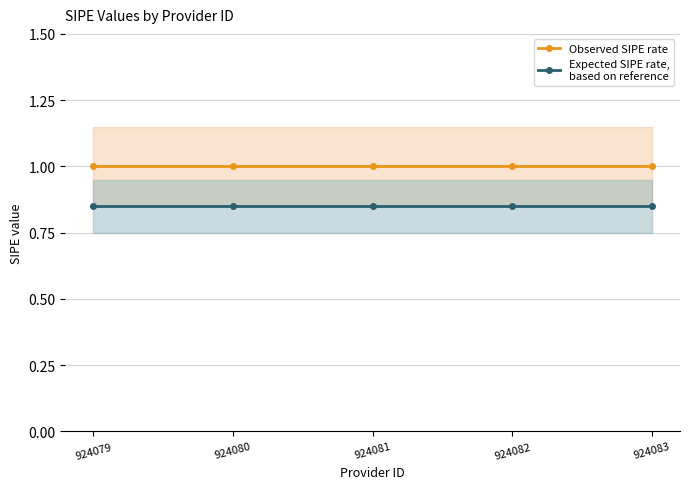

What is the value of the Expected SIPE rate,
based on reference point at the 3rd from the left?

0.8